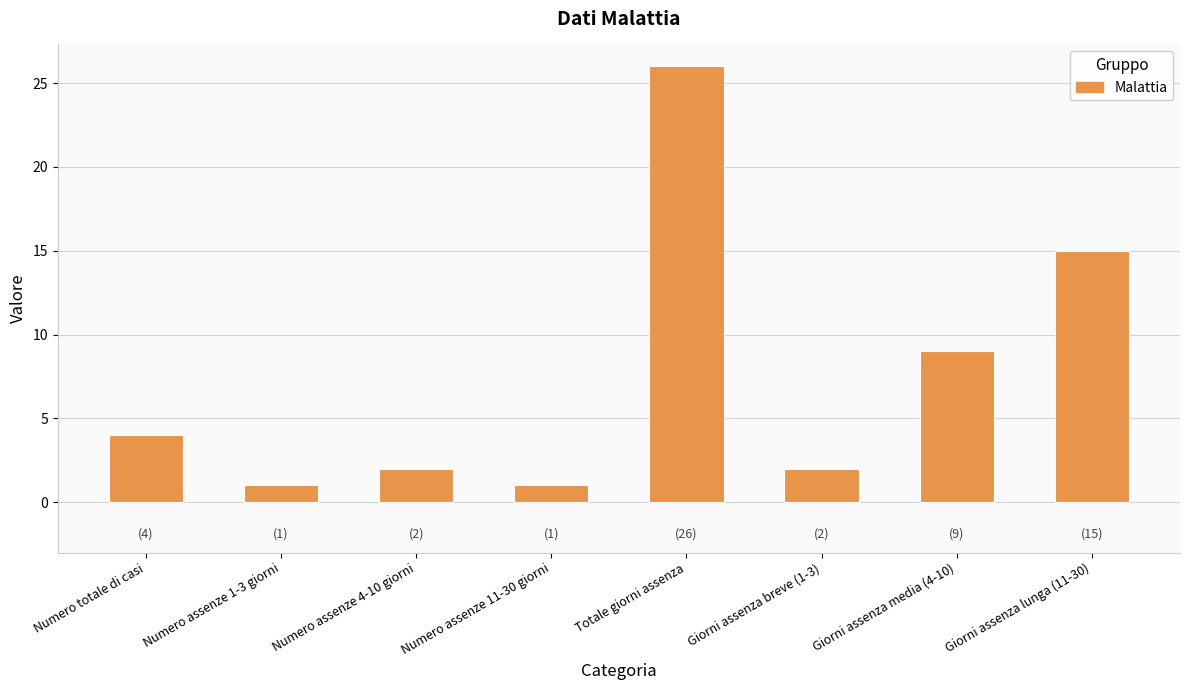

What is the approximate value at Totale giorni assenza?

26